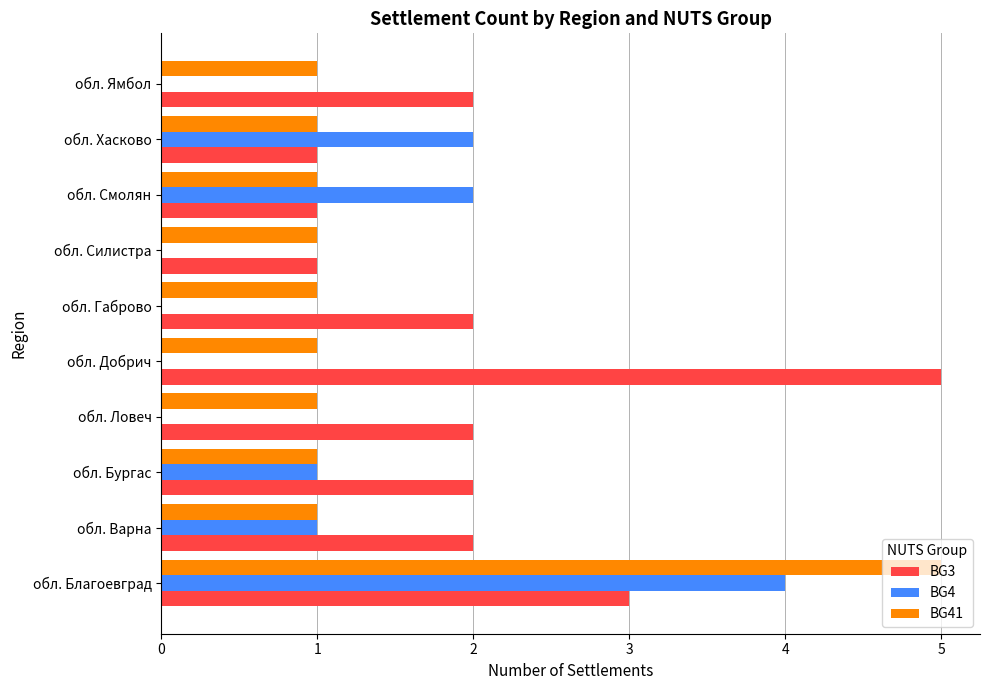

True or false: BG3 has a value of 3 at обл. Варна.

False